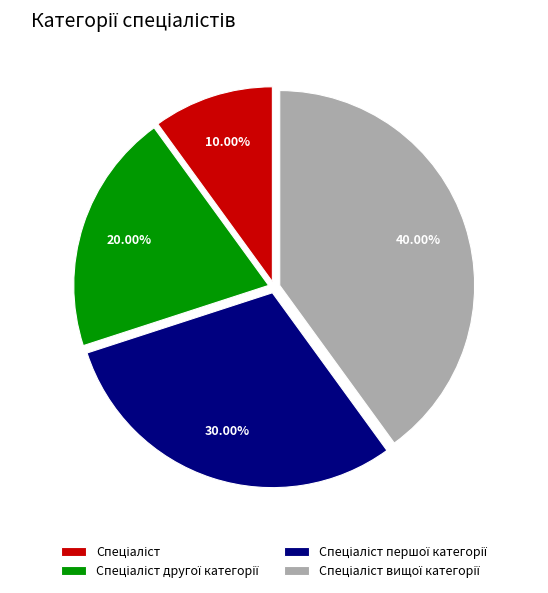

Is there a majority slice in this chart?

No